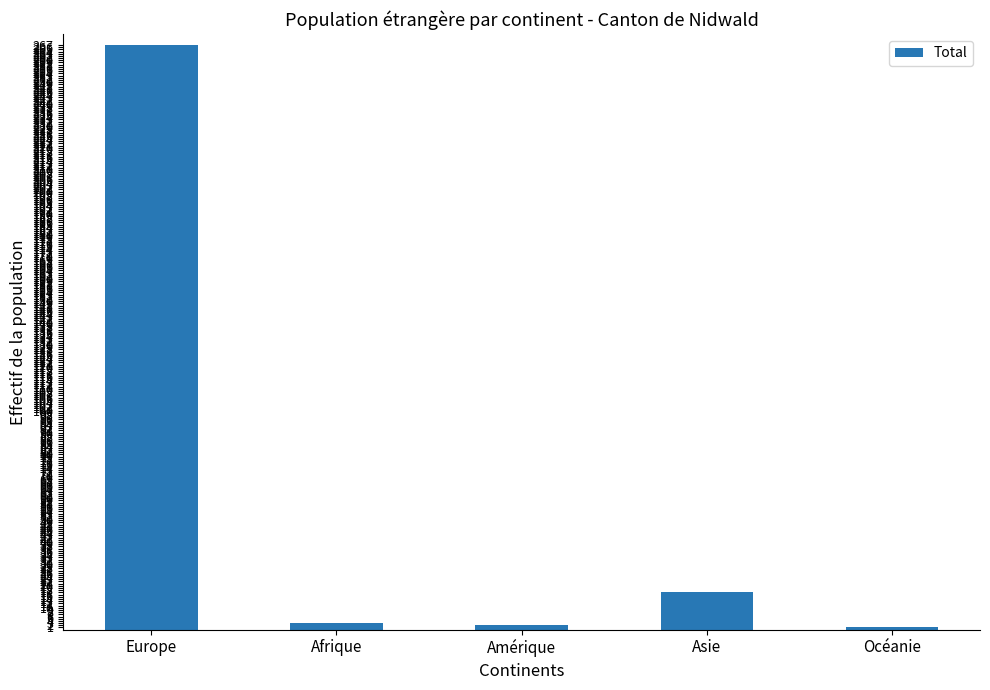

How many distinct data groups are displayed?

1